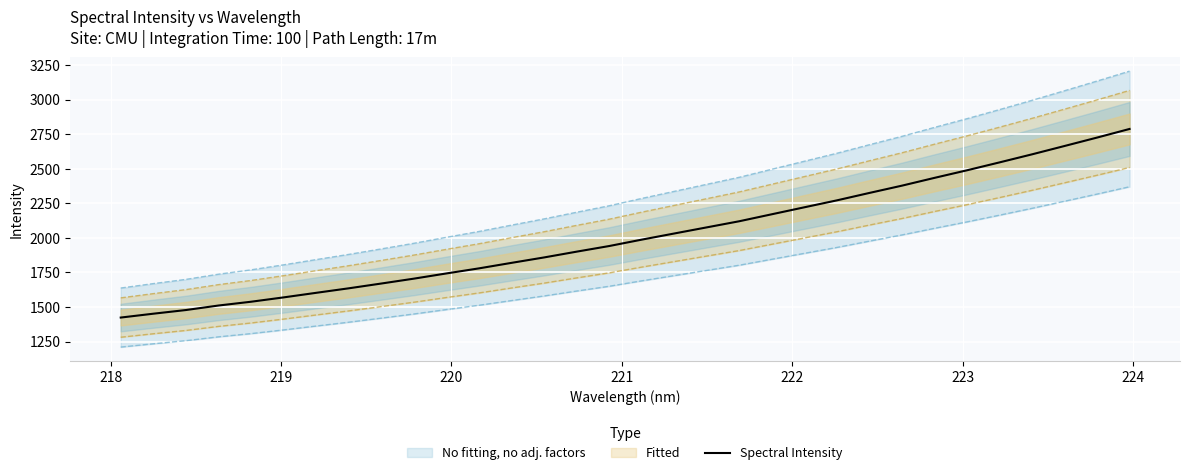

What is the highest value of the Spectral Intensity series?

2787.7